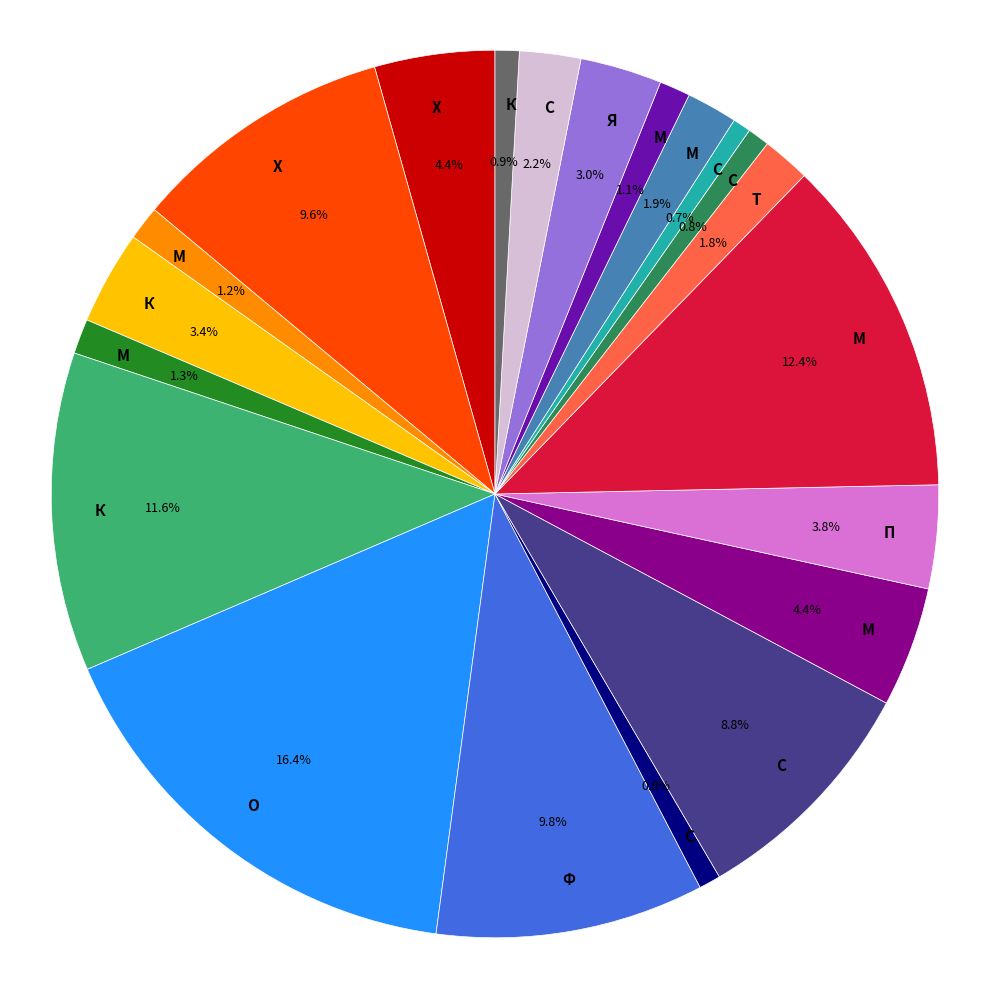

Does any single category account for the majority?

No